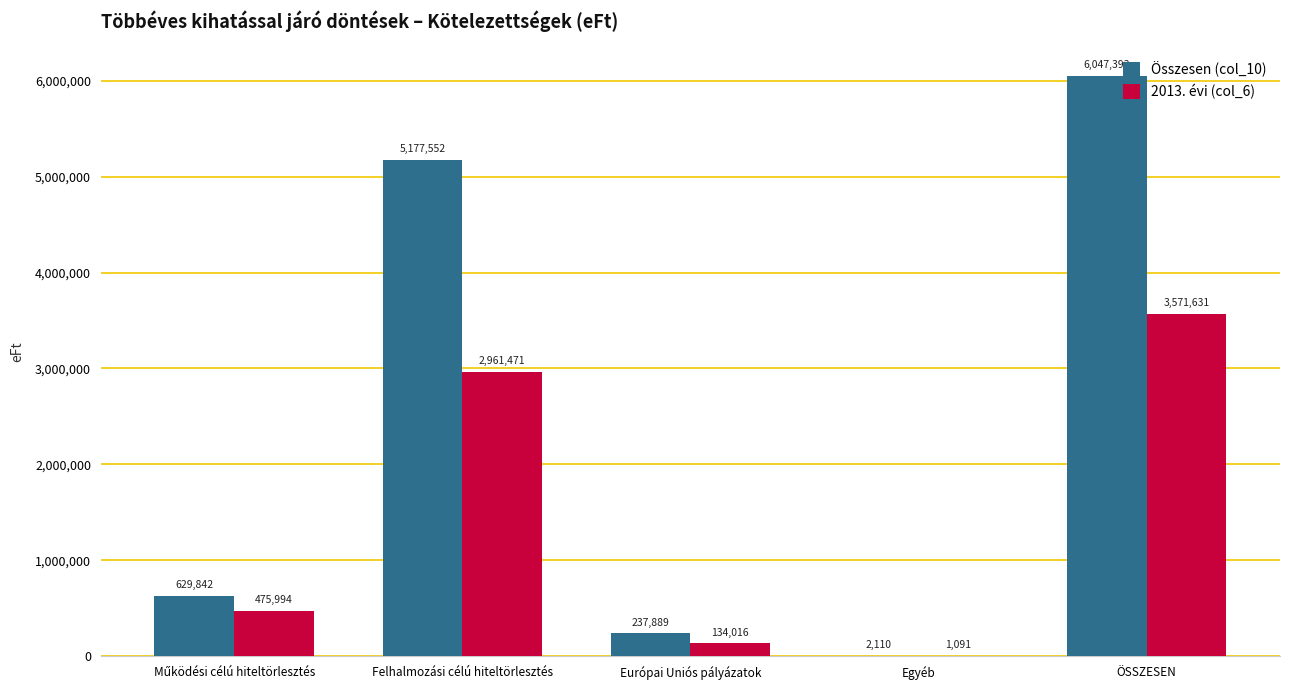

Which series changed the most between Felhalmozási célú hiteltörlesztés and Európai Uniós pályázatok?

Összesen (col_10)